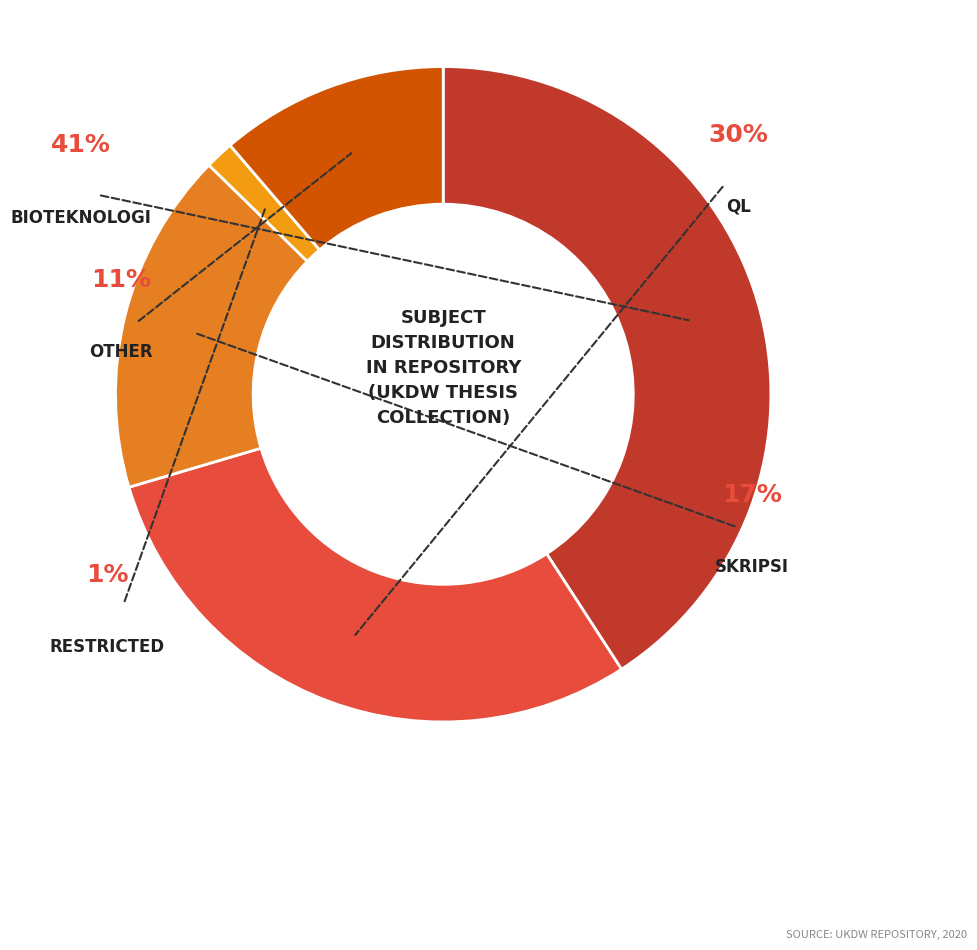

To the nearest percent, what portion does skripsi represent?

17%